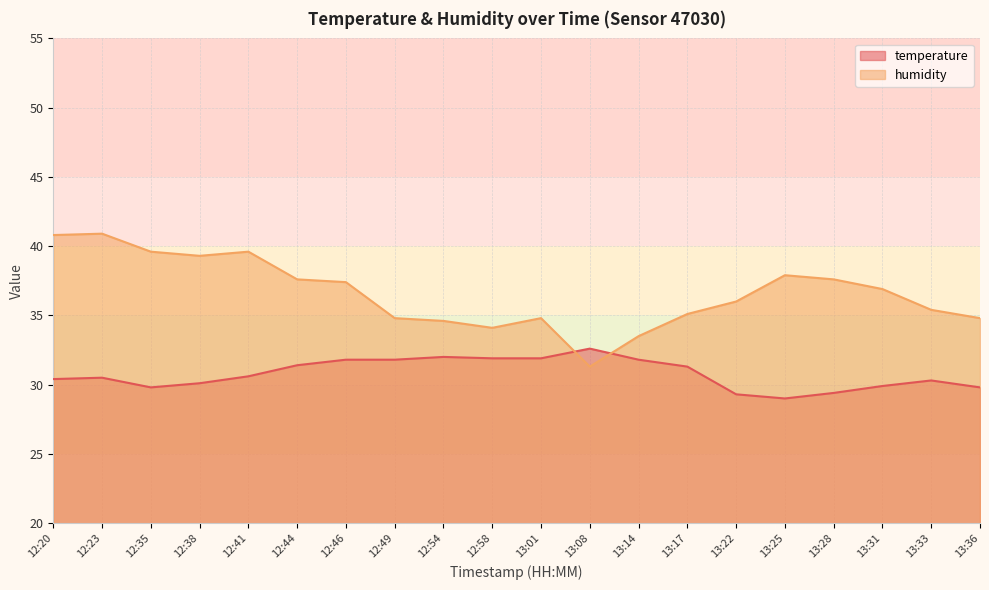

True or false: humidity and temperature intersect in this chart.

True